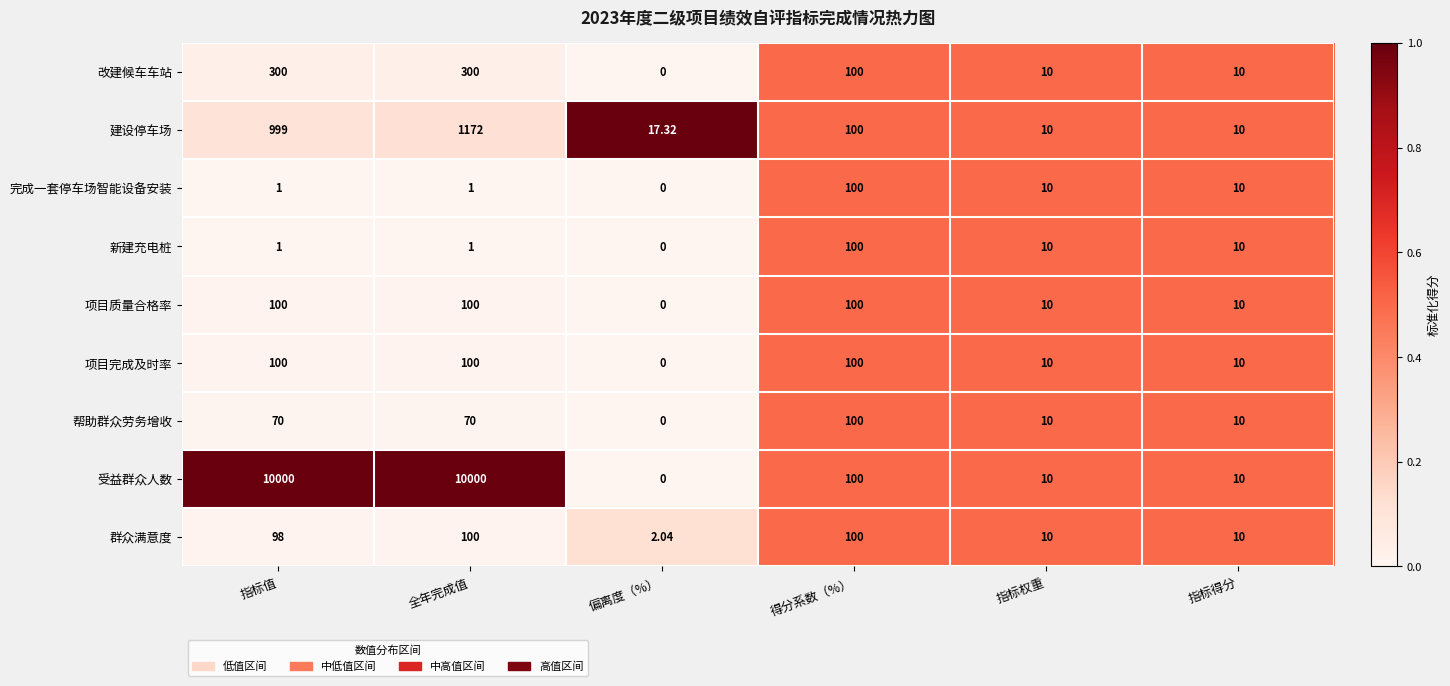

At which category is the sum across all series the highest?

全年完成值